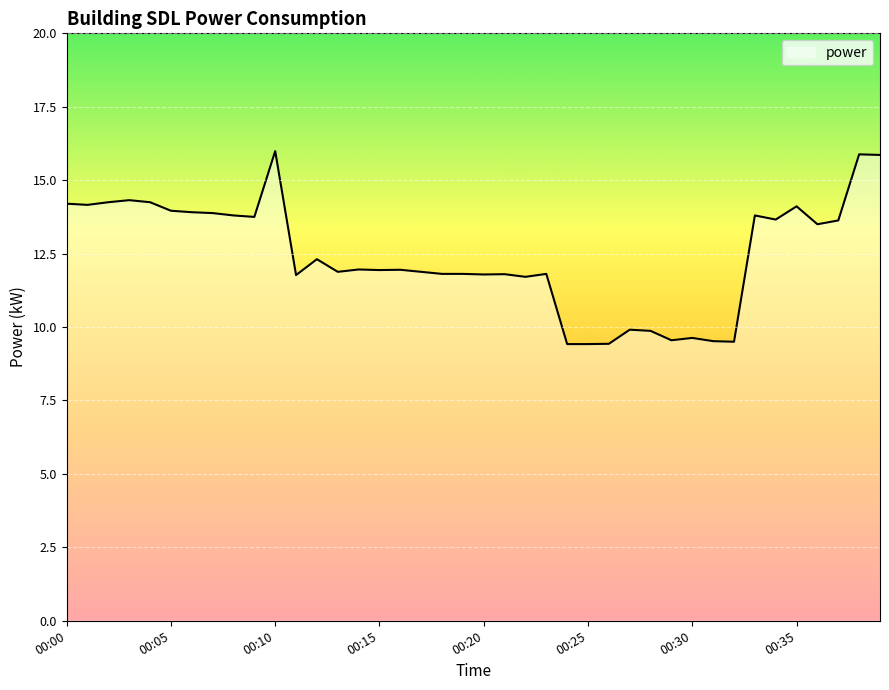

What is the minimum value shown in the chart?

9.4